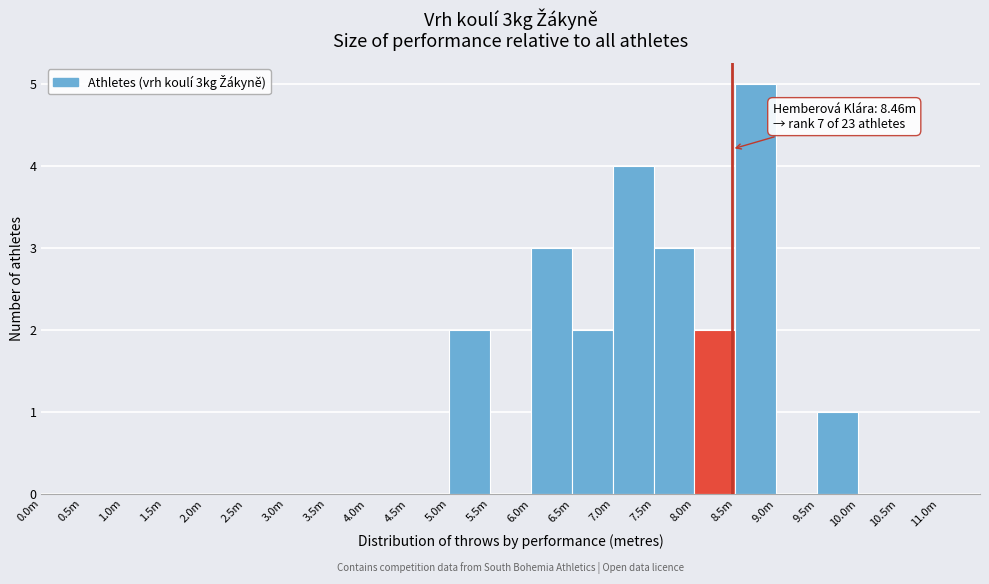

Reading left to right, extract all data points from this chart.

0.0m=0	0.5m=0	1.0m=0	1.5m=0	2.0m=0	2.5m=0	3.0m=0	3.5m=0	4.0m=0	4.5m=0	5.0m=2	5.5m=0	6.0m=3	6.5m=2	7.0m=4	7.5m=3	8.0m=2	8.5m=5	9.0m=0	9.5m=1	10.0m=0	10.5m=0